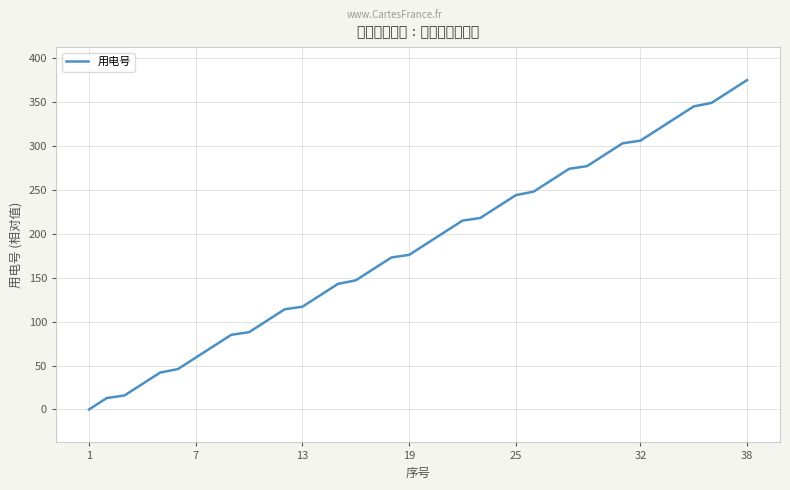

What is the difference between the maximum and minimum values?

375